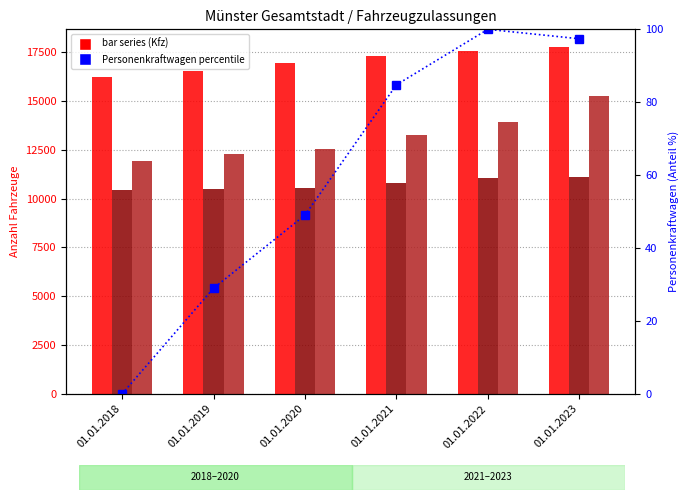

Is it true that Personenkraftwagen (percentile) equals 100.0 at 01.01.2022?

True